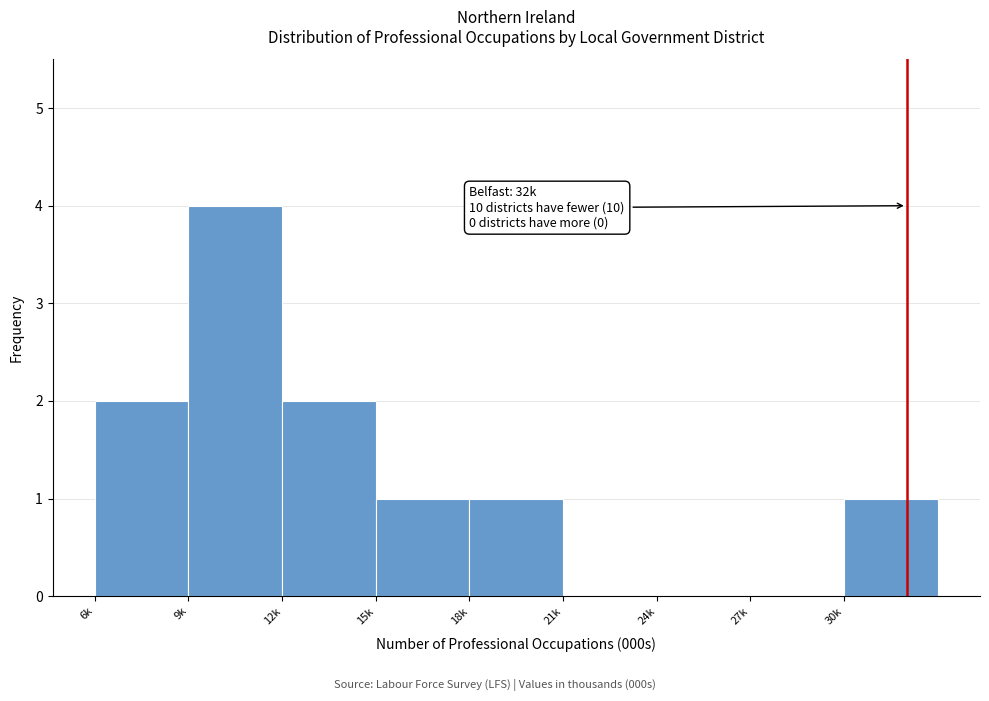

Reading left to right, extract all data points from this chart.

6k=2	9k=4	12k=2	15k=1	18k=1	21k=0	24k=0	27k=0	30k=1